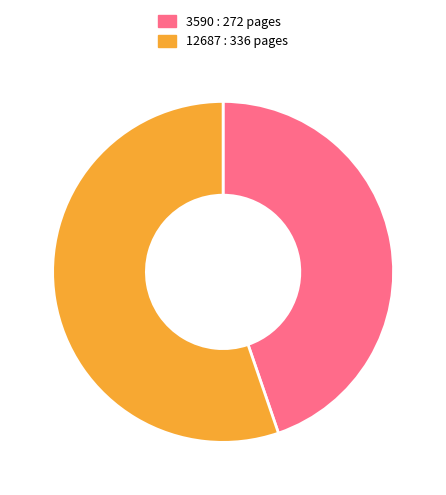

Rank the categories by value from lowest to highest.

3590, 12687